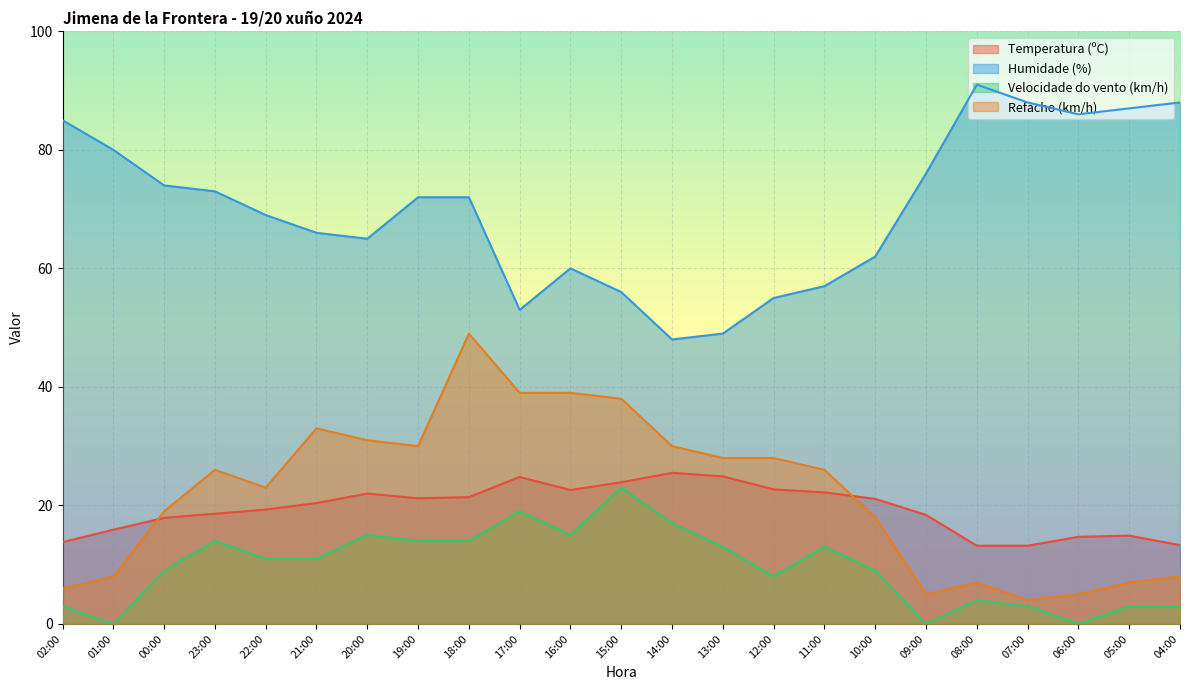

Is it true that Humidade (%) equals 96.2 at 20:00?

False